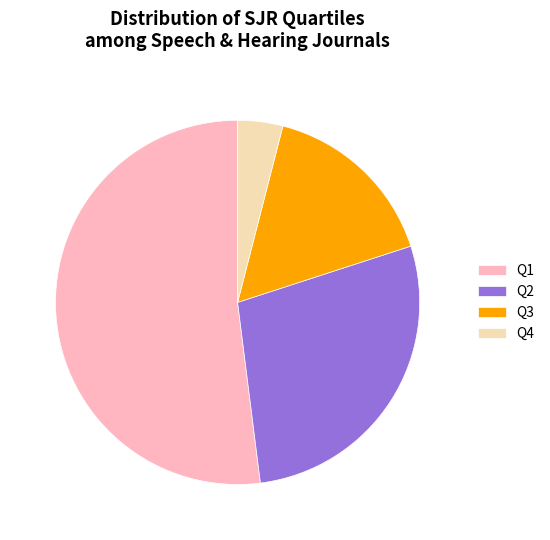

Does Q2 account for over 50% of the chart?

No